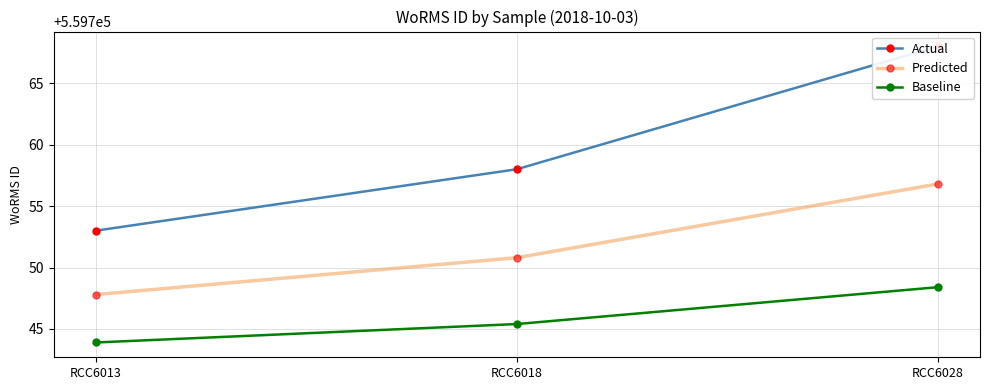

Which label corresponds to the smallest value in the chart?

RCC6013